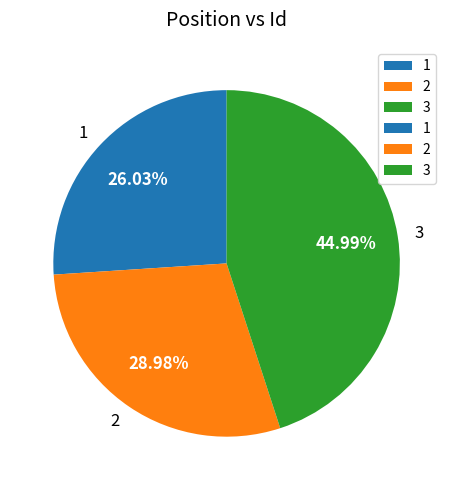

To the nearest percent, what is the difference between the largest and smallest slice percentages?

19%